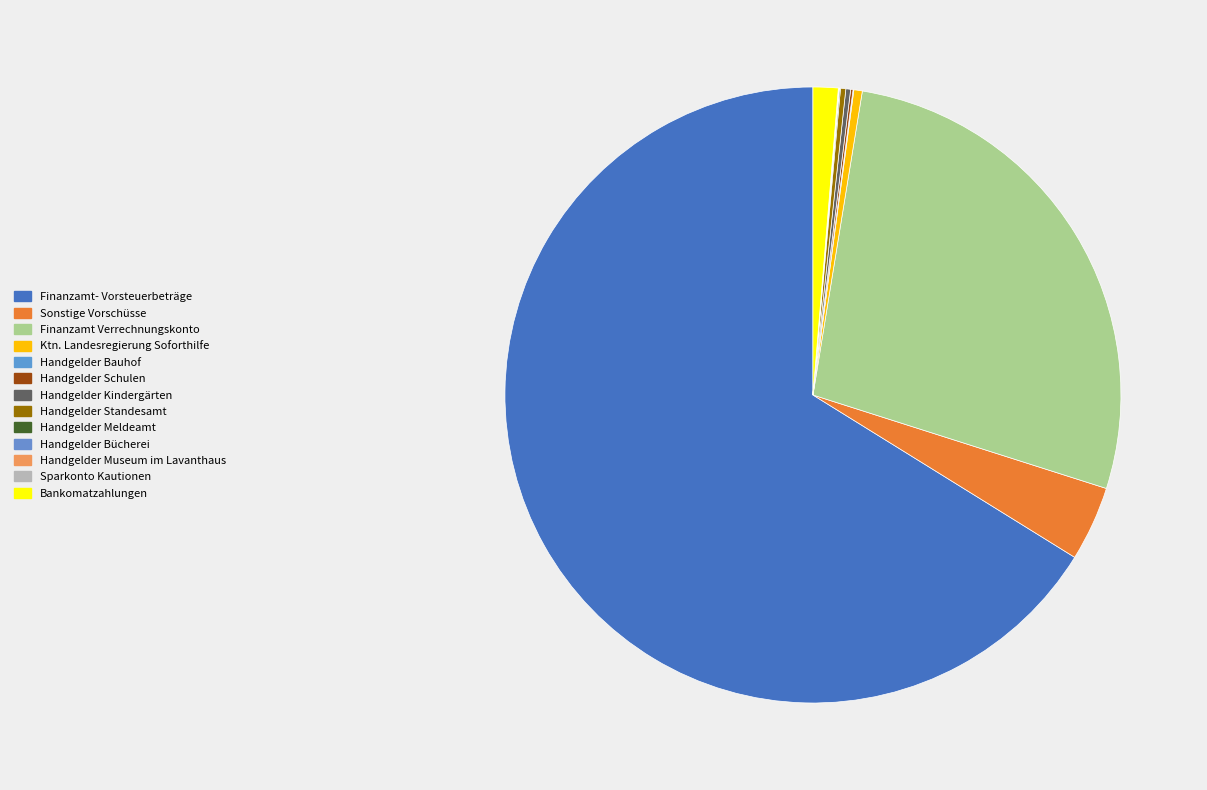

What is the smallest slice in the pie chart?

Sparkonto Kautionen